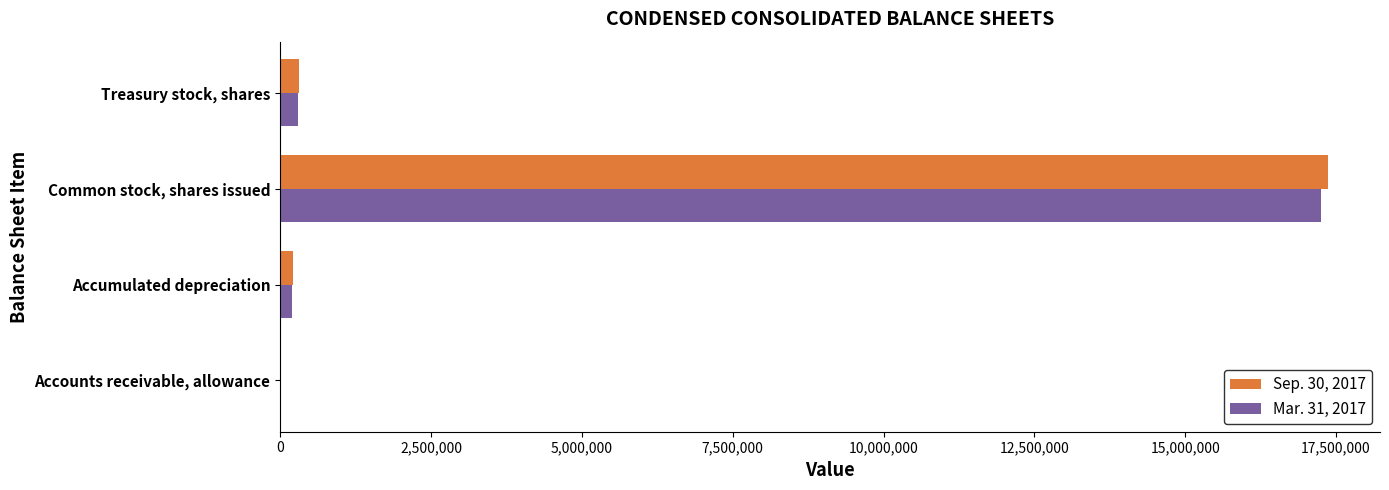

At which label does Sep. 30, 2017 reach its peak?

Common stock, shares issued